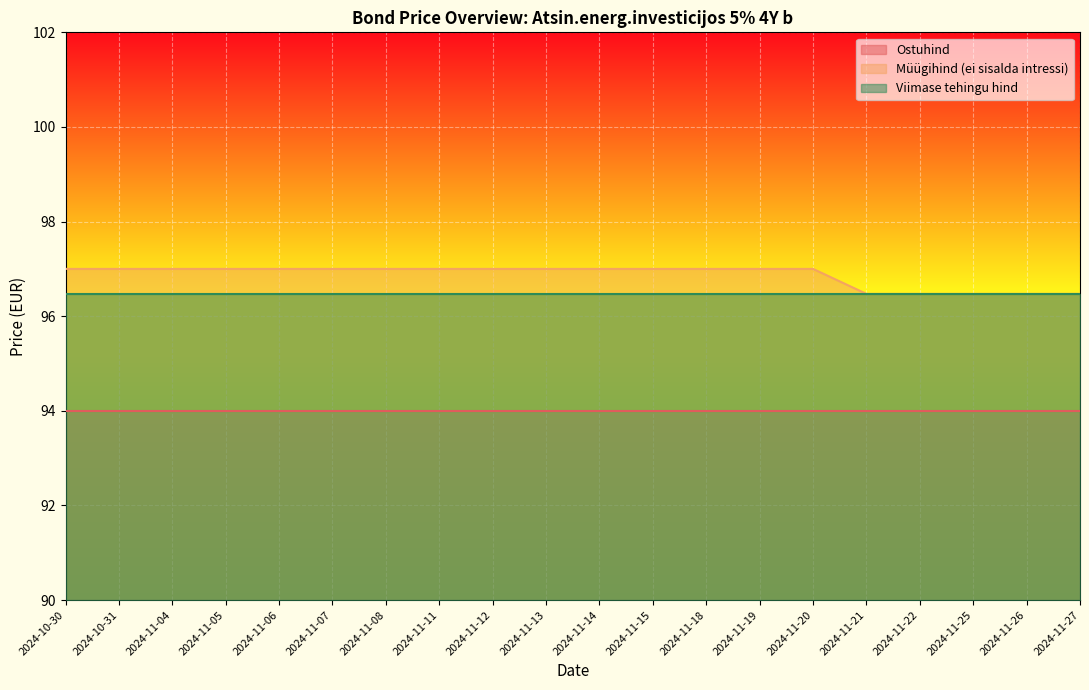

Does the chart display data point markers on the line(s)?

No